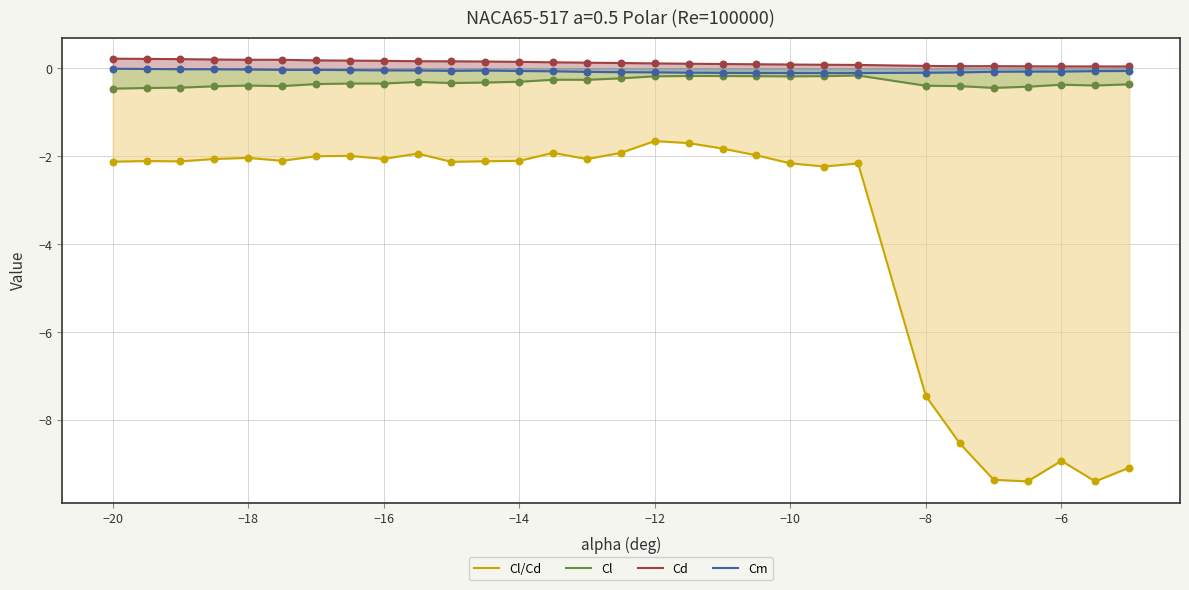

Which series has the widest spread of values?

Cl/Cd